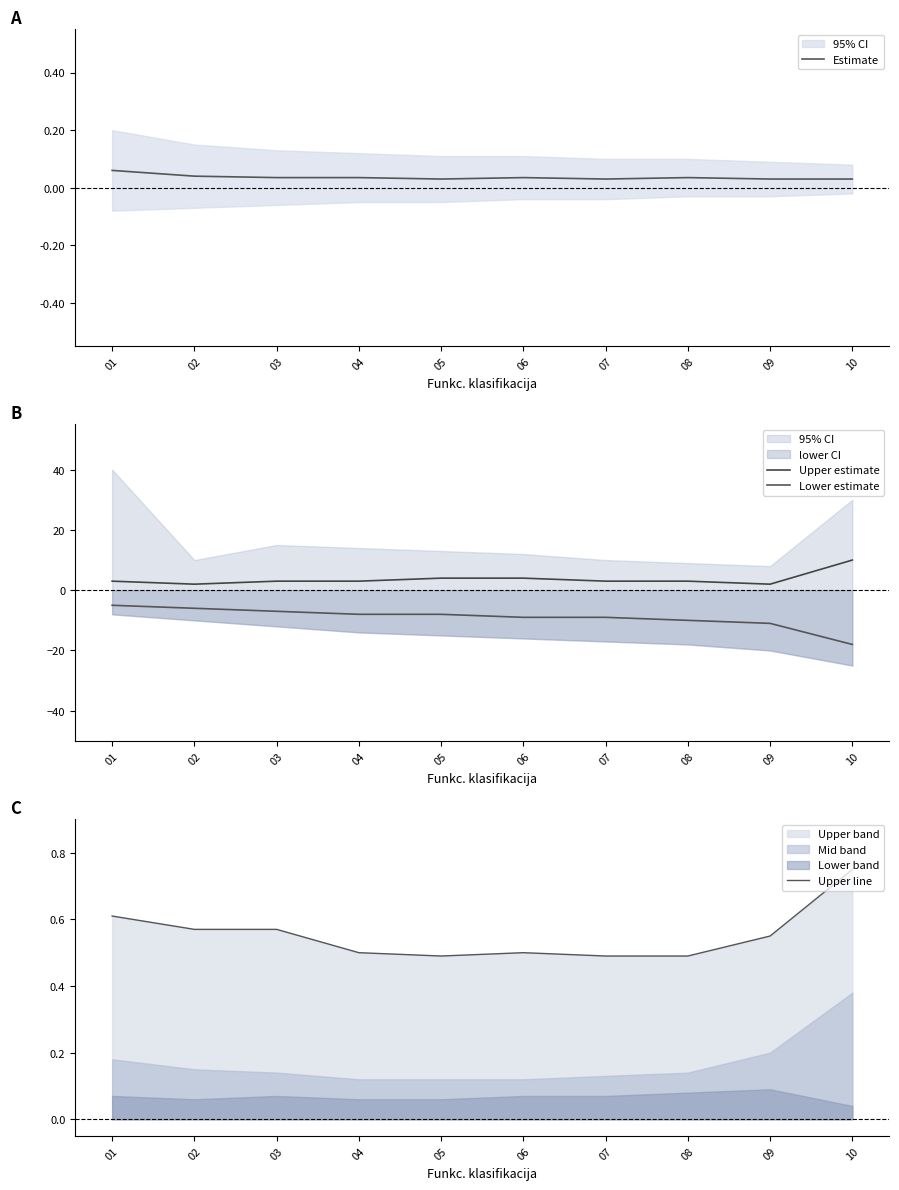

Read the Upper line value at 02.

0.6